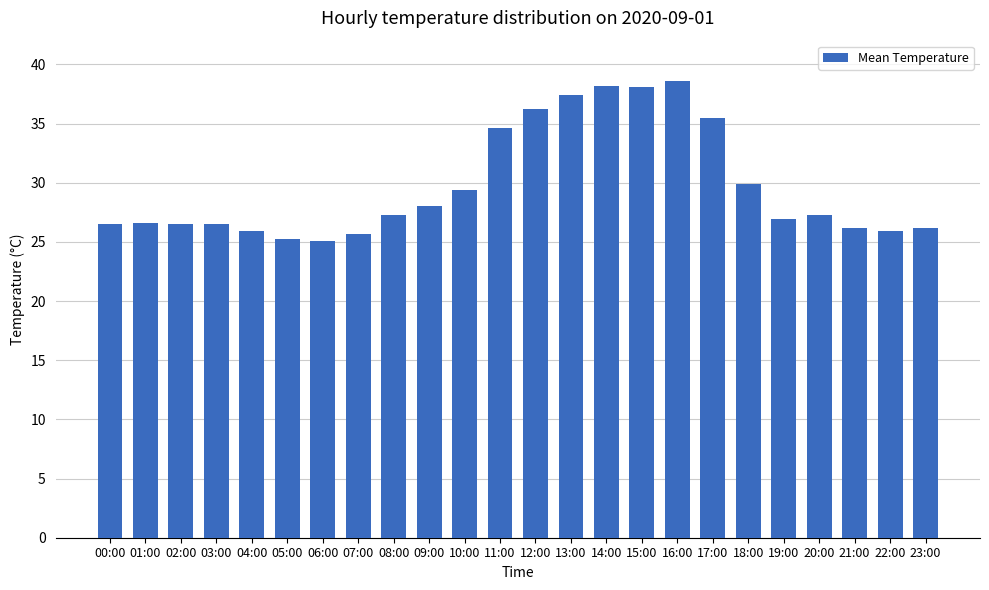

Approximately how many times larger is the value at 17:00 compared to 20:00?

1.3